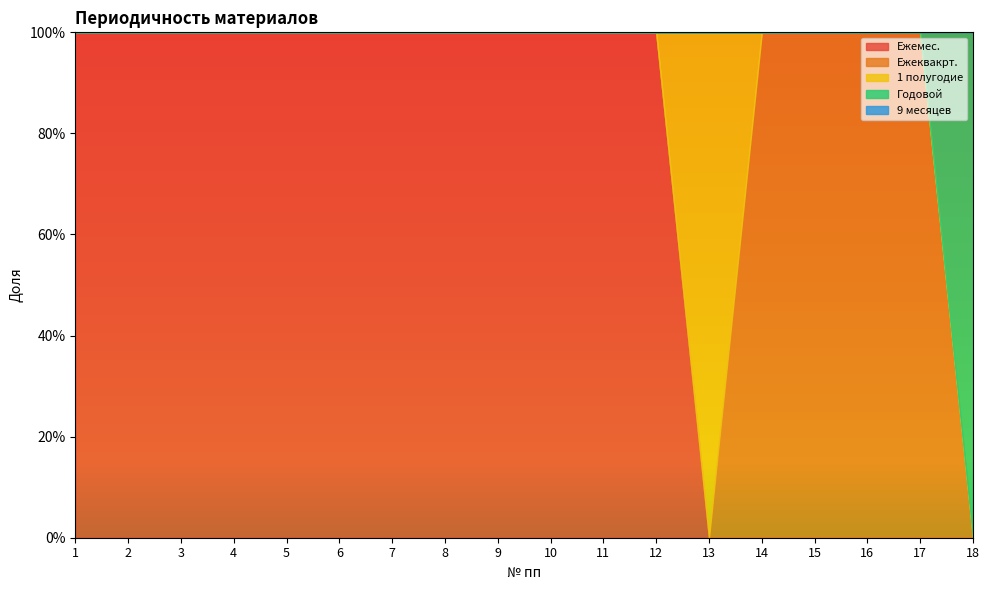

What are all the series names shown in the legend?

Ежемес., Ежеквакрт., 1 полугодие, Годовой, 9 месяцев